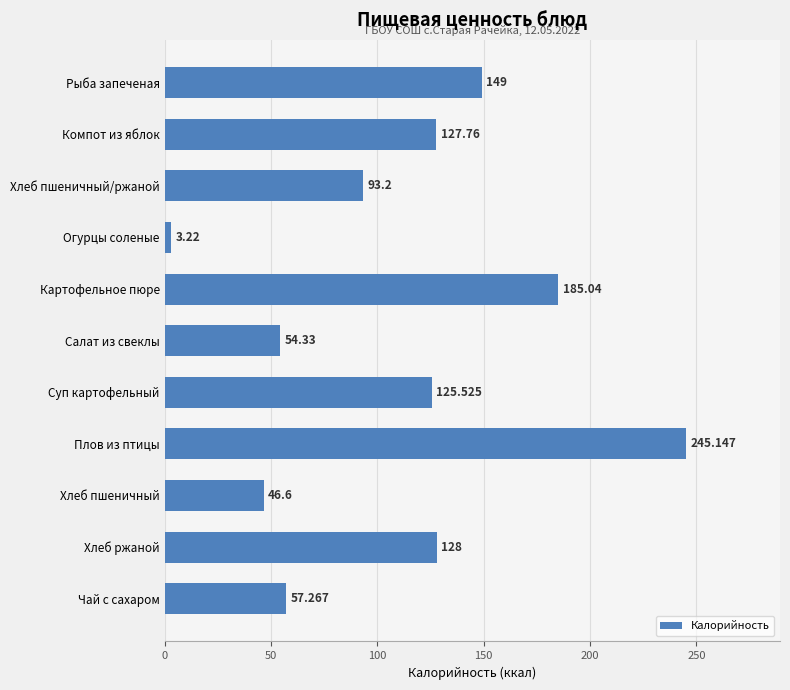

What is the average value?

110.5